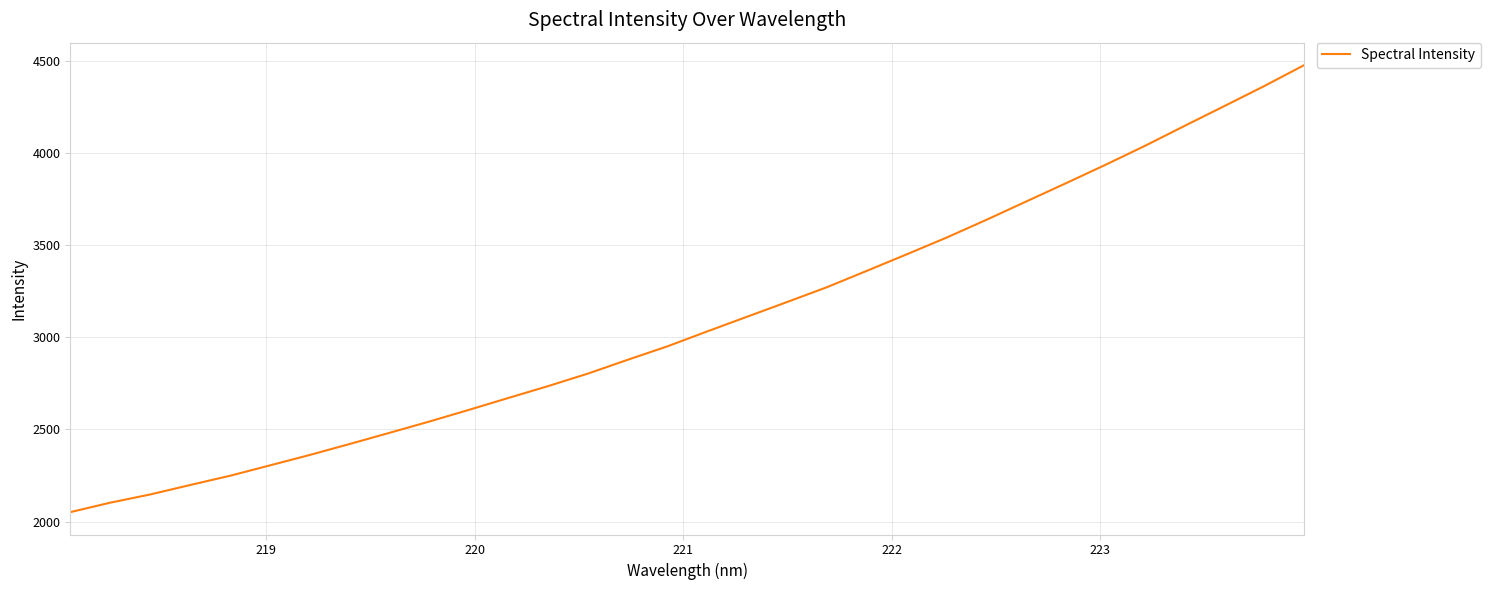

What is the difference between the maximum and minimum values?

2425.4